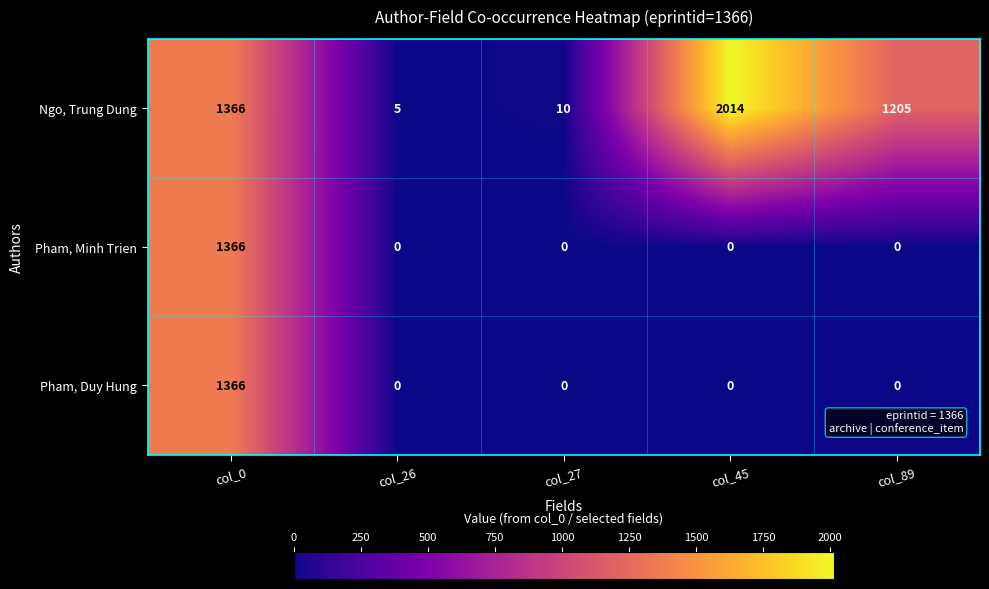

Which category has the highest value across all series?

col_45